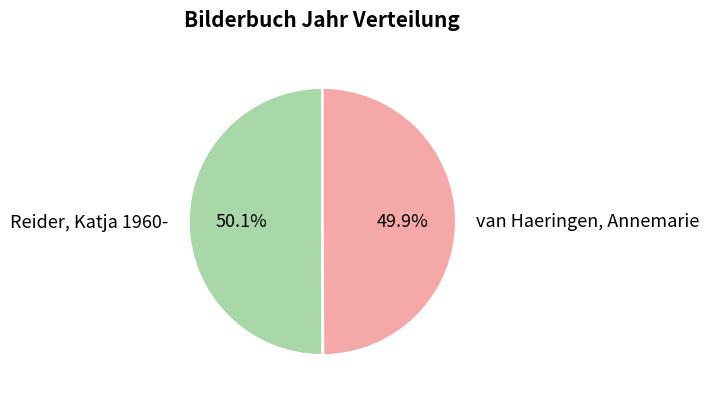

True or false: van Haeringen, Annemarie accounts for 38% of the total.

False